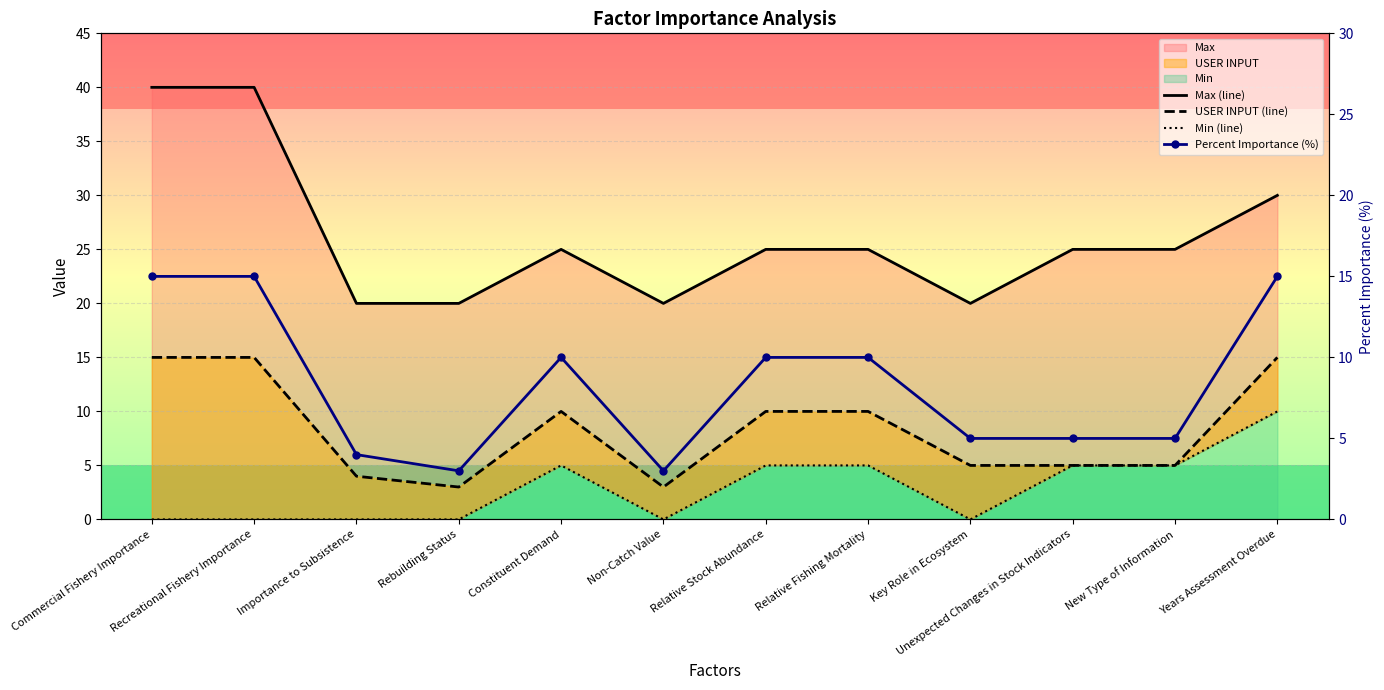

Reading right to left, what are all the values shown in this chart?

Percent Importance: 15	5	5	5	10	10	3	10	3	4	15	15
USER INPUT: 15	5	5	5	10	10	3	10	3	4	15	15
Max: 30	25	25	20	25	25	20	25	20	20	40	40
Min: 10	5	5	0	5	5	0	5	0	0	0	0